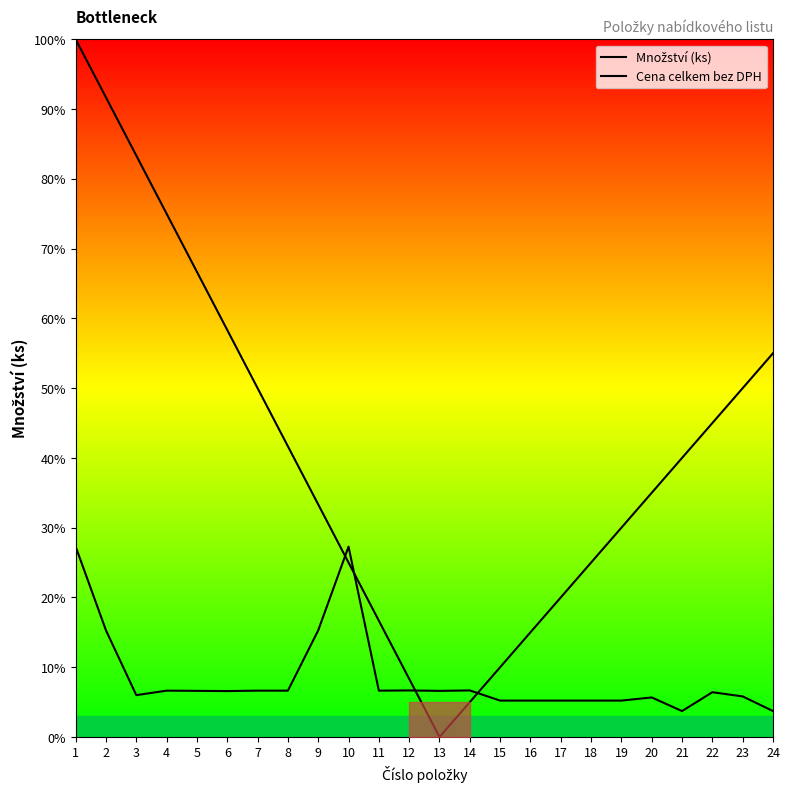

Is it true that Cena celkem bez DPH equals 20.0 at 9?

False